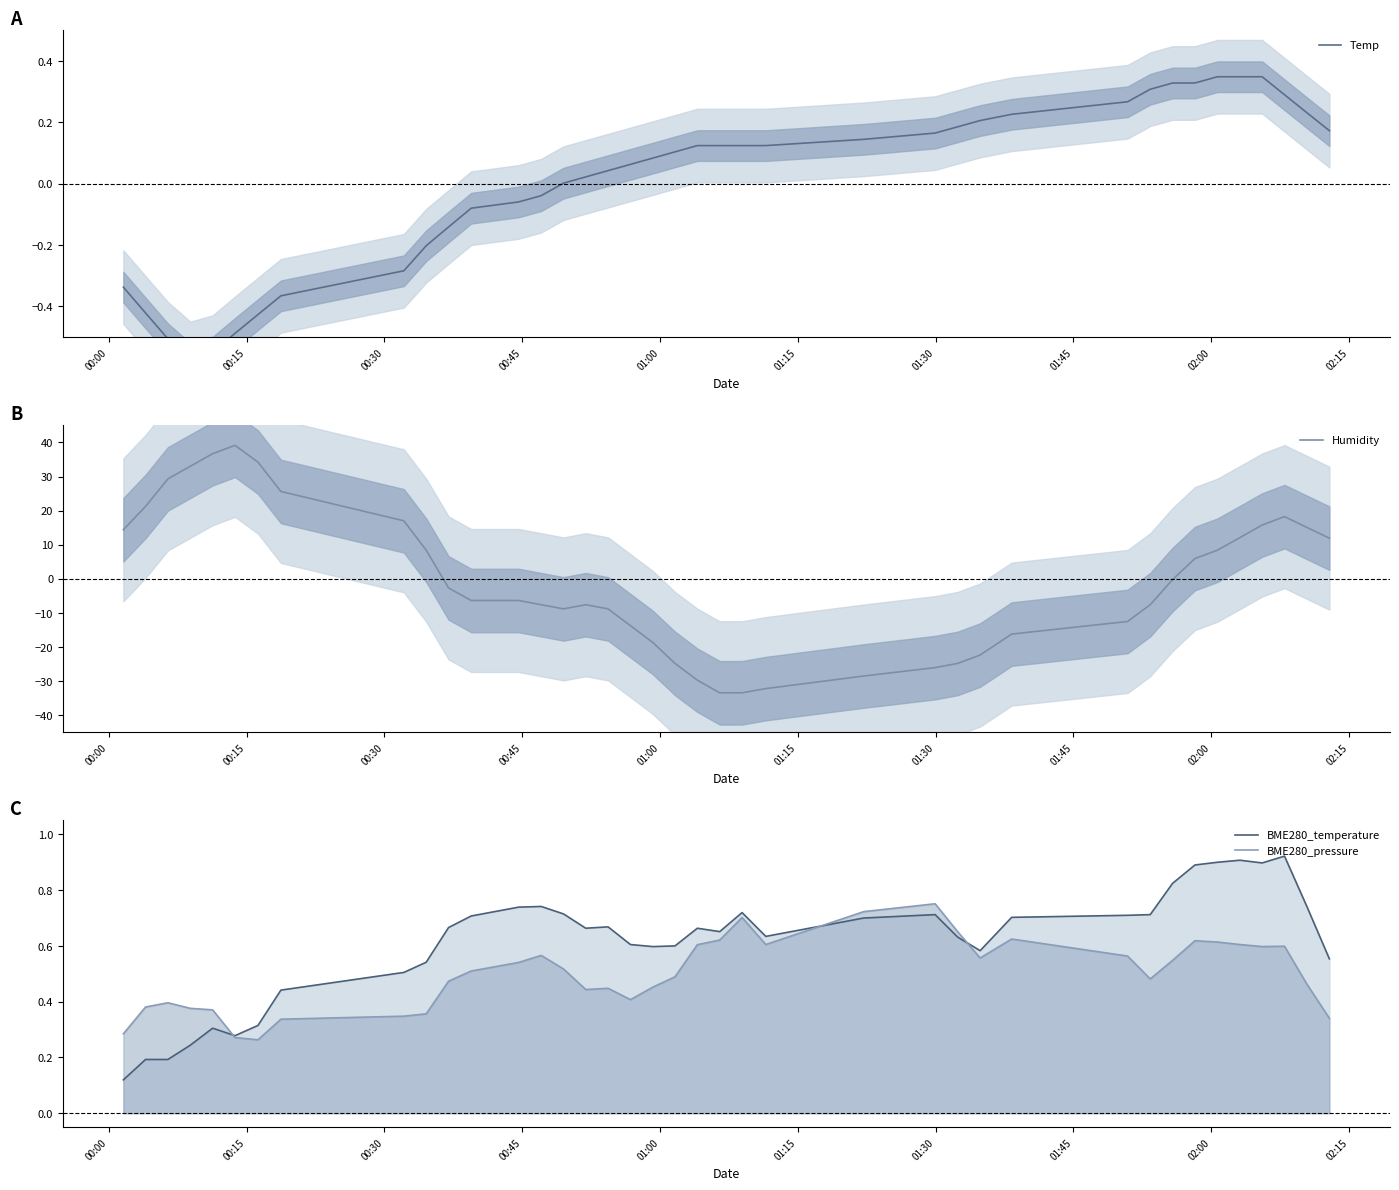

At how many categories does at least one series exceed -15?

39